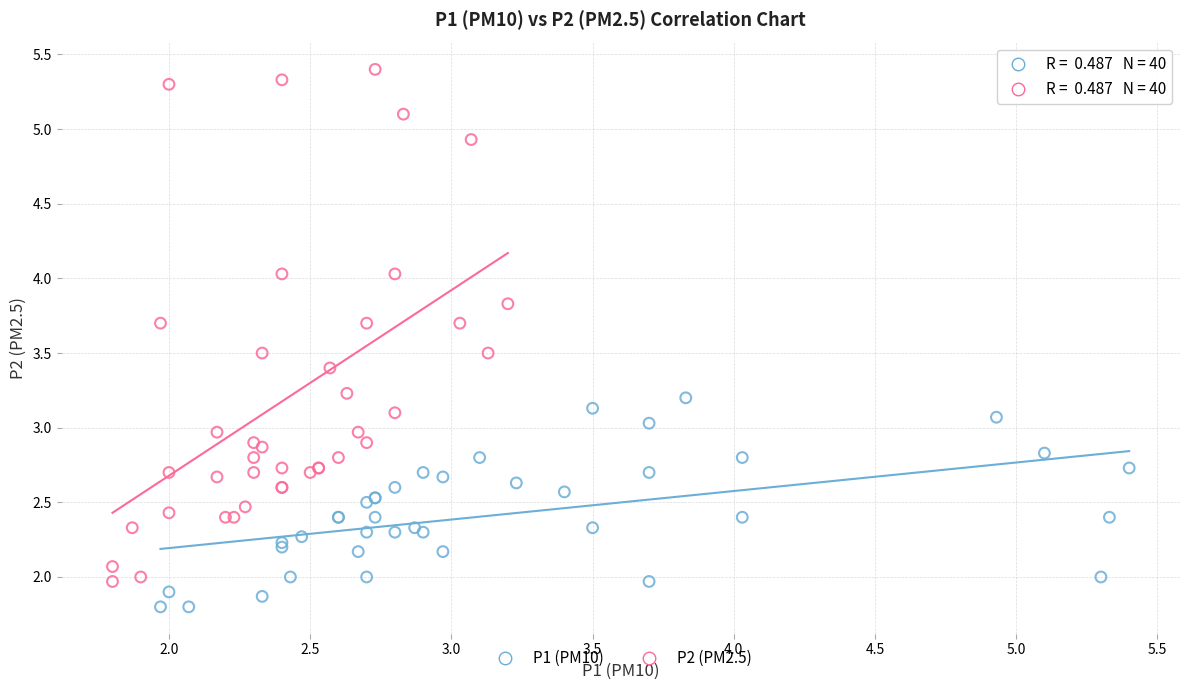

Which series reaches the minimum Y coordinate?

P1 (PM10)